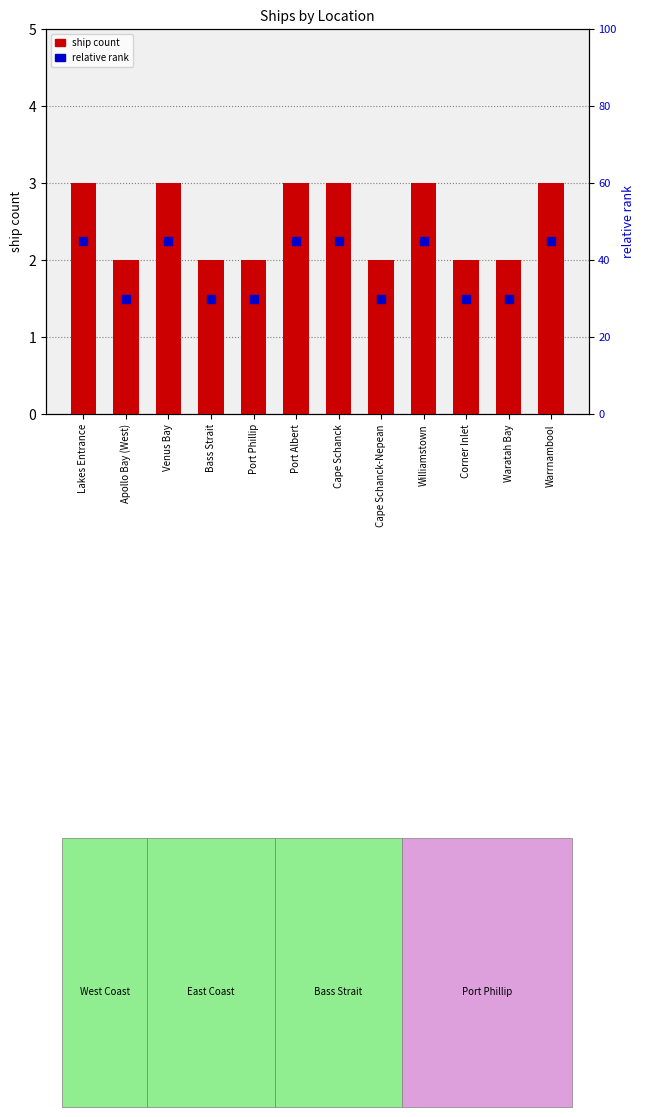

Which series has the largest total across all categories?

relative rank